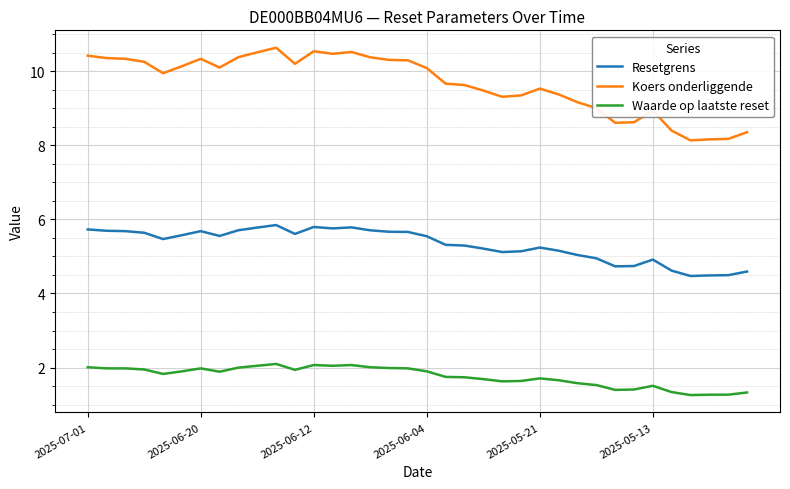

What is the maximum value for Koers onderliggende?

10.6